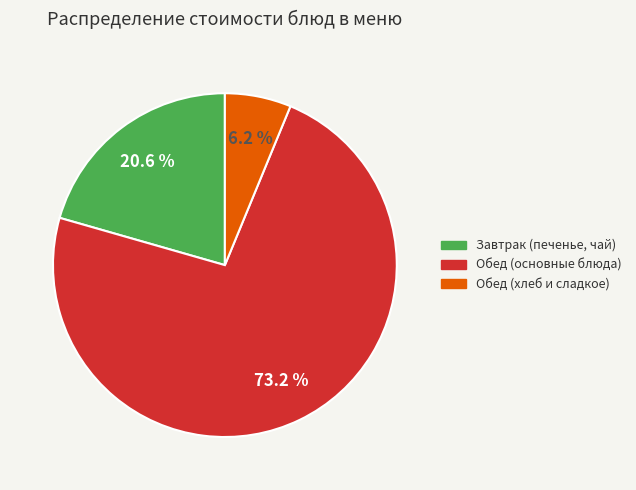

Rank the categories by value from lowest to highest.

Обед (хлеб и сладкое), Завтрак (печенье, чай), Обед (основные блюда)